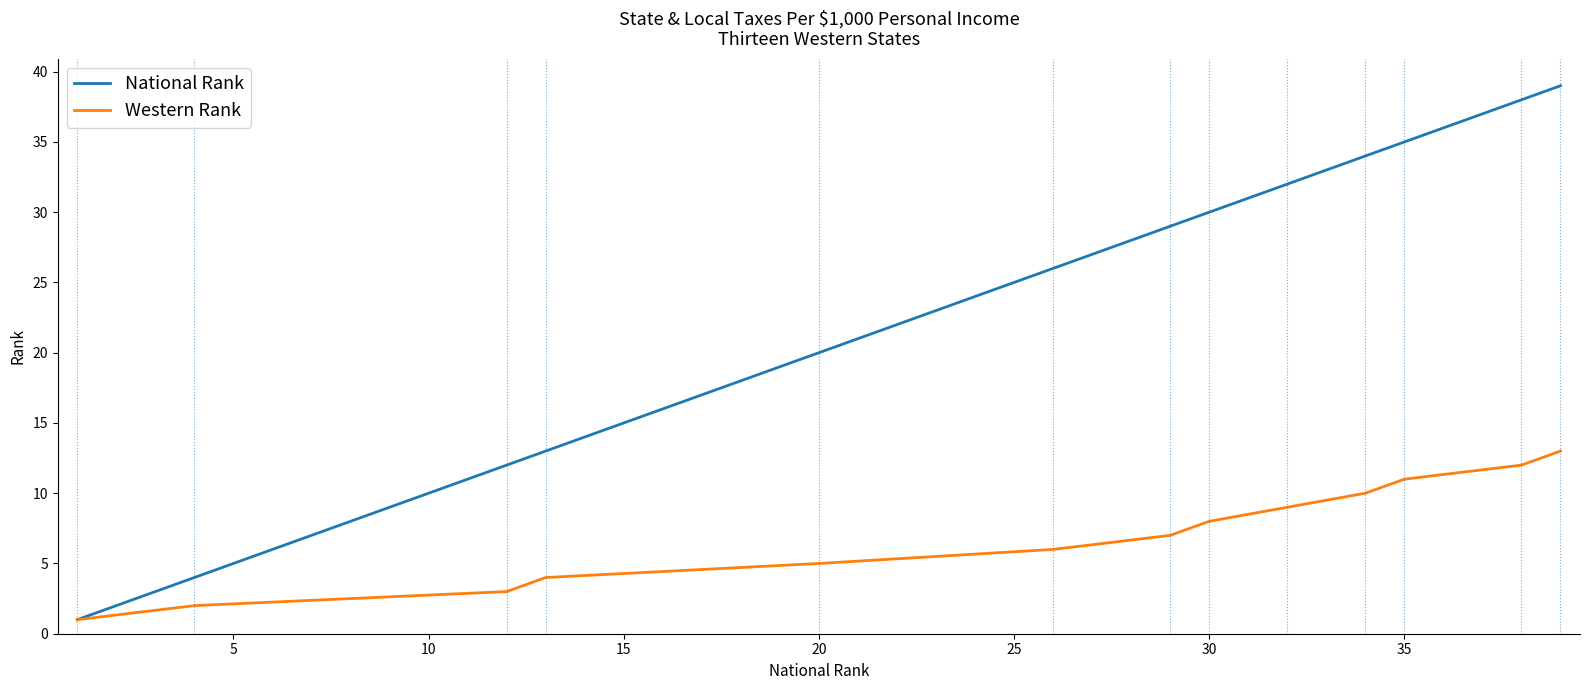

What is the sum of all National Rank values?

313